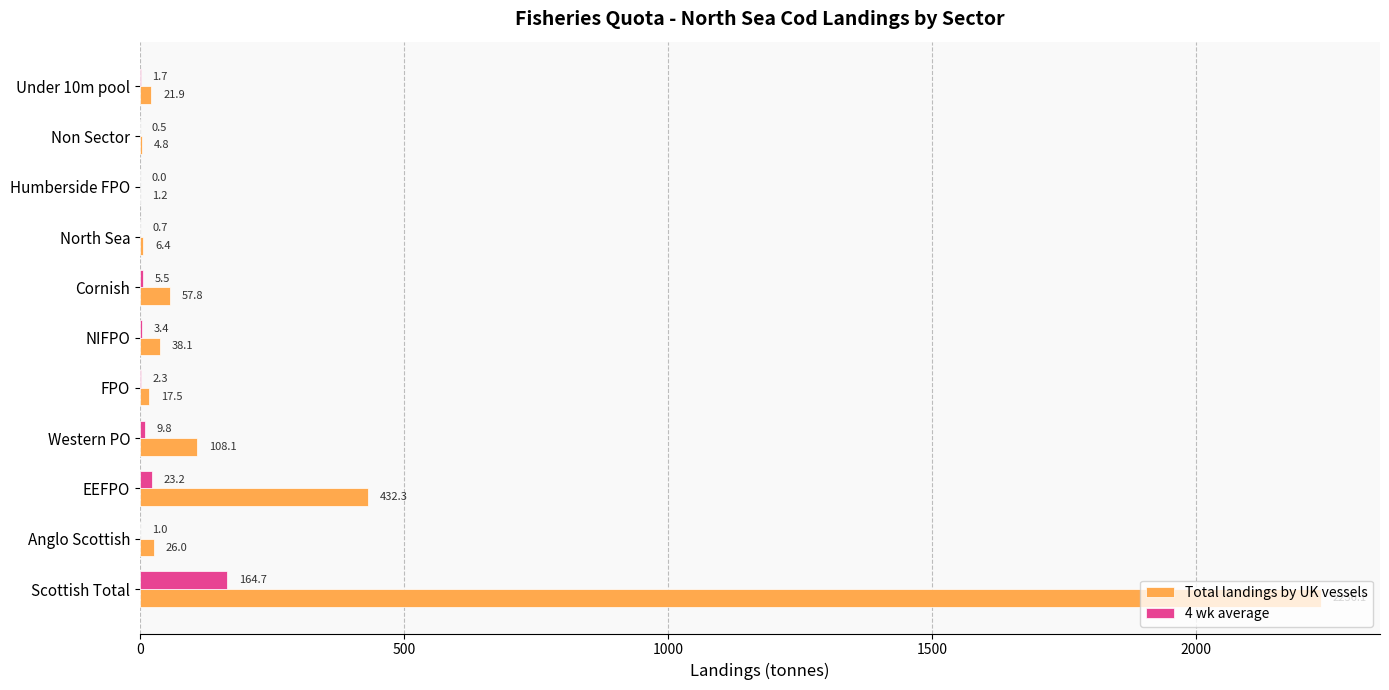

The value of Total landings by UK vessels at Non Sector is 4.8. True or false?

True